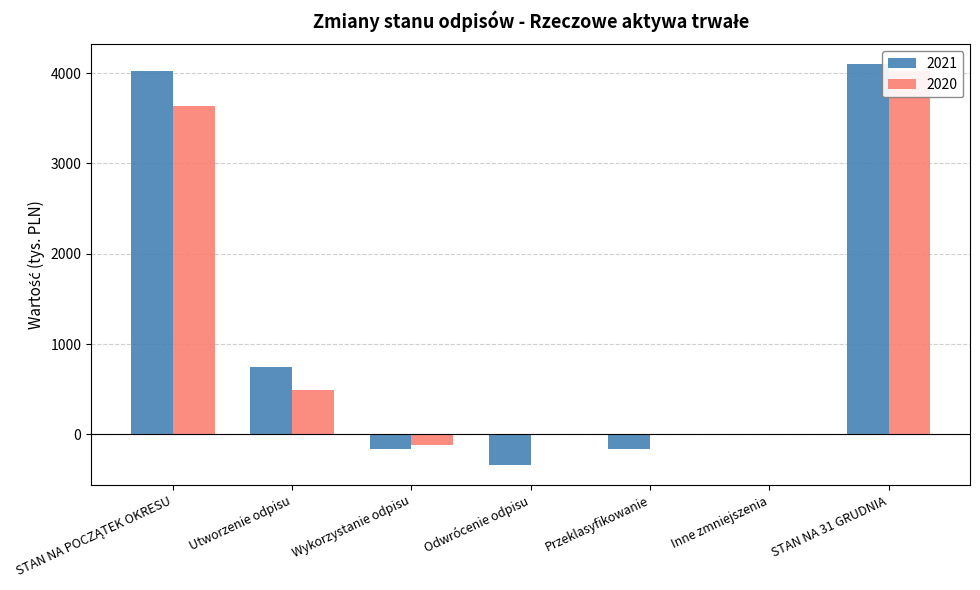

What is the total value across all series at Przeklasyfikowanie?

-164.1